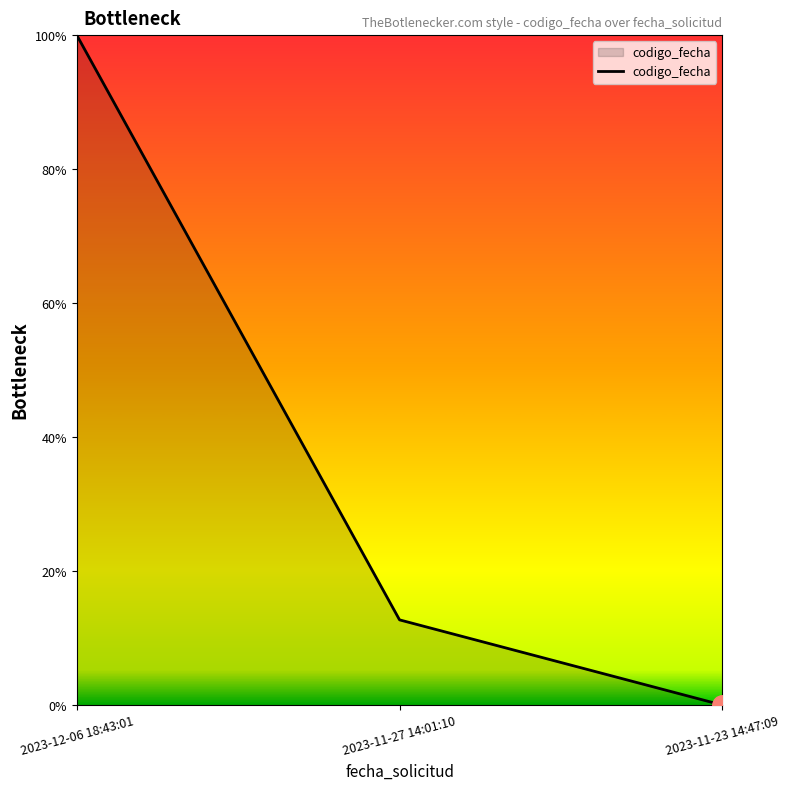

The value at 2023-11-27 14:01:10 is 12.7. True or false?

True